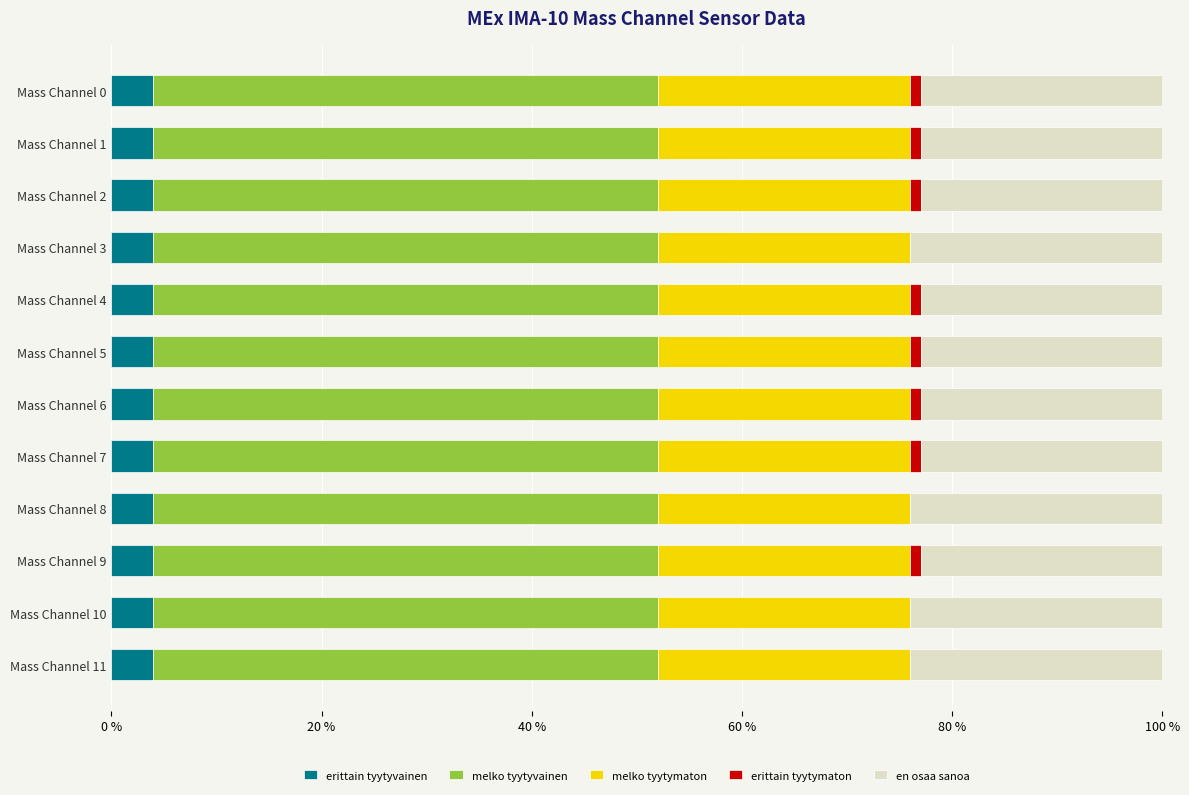

The erittain tyytyvainen series shows 4 at Mass Channel 6. True or false?

True